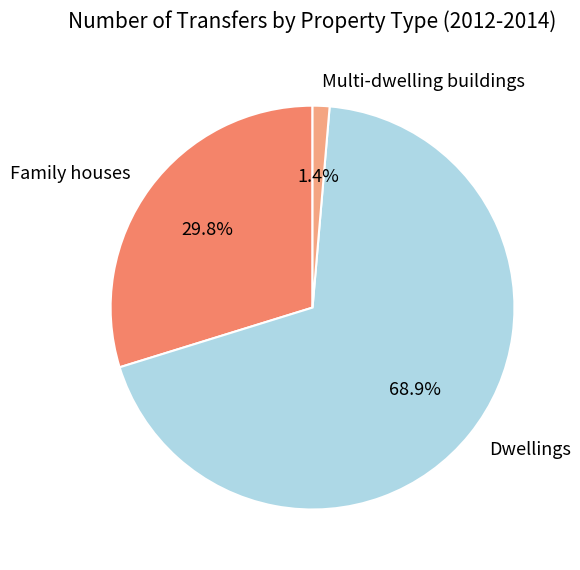

The Dwellings slice represents 69% of the pie. True or false?

True